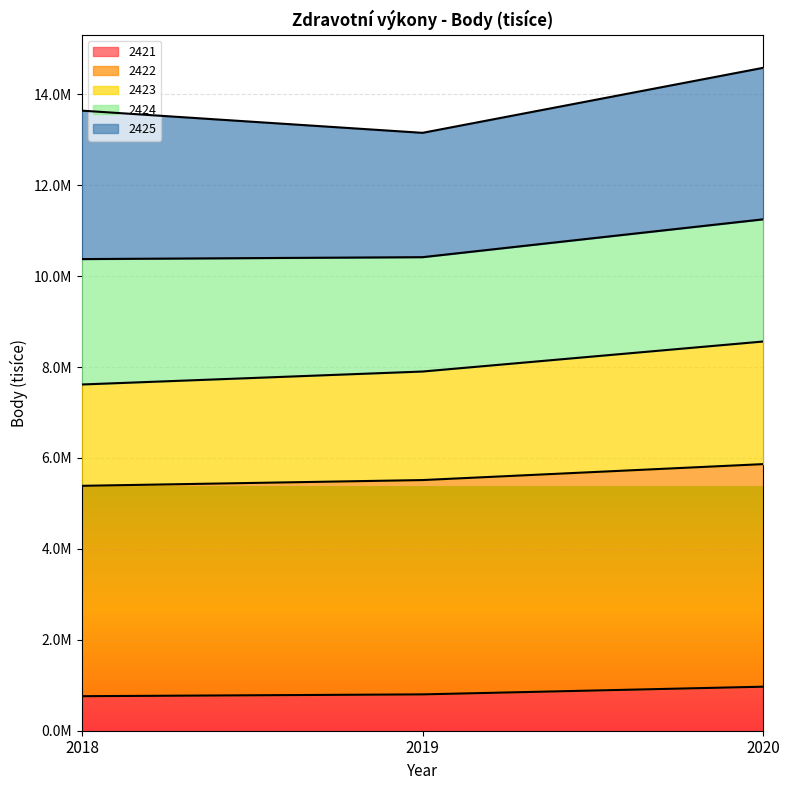

Which category has the highest value across all series?

2020